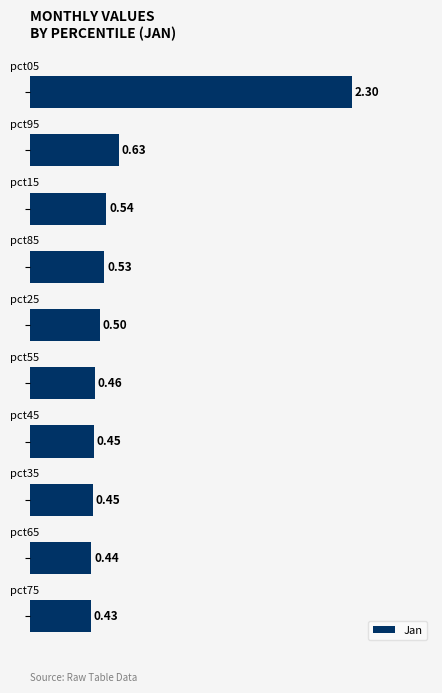

What is the average value?

0.7